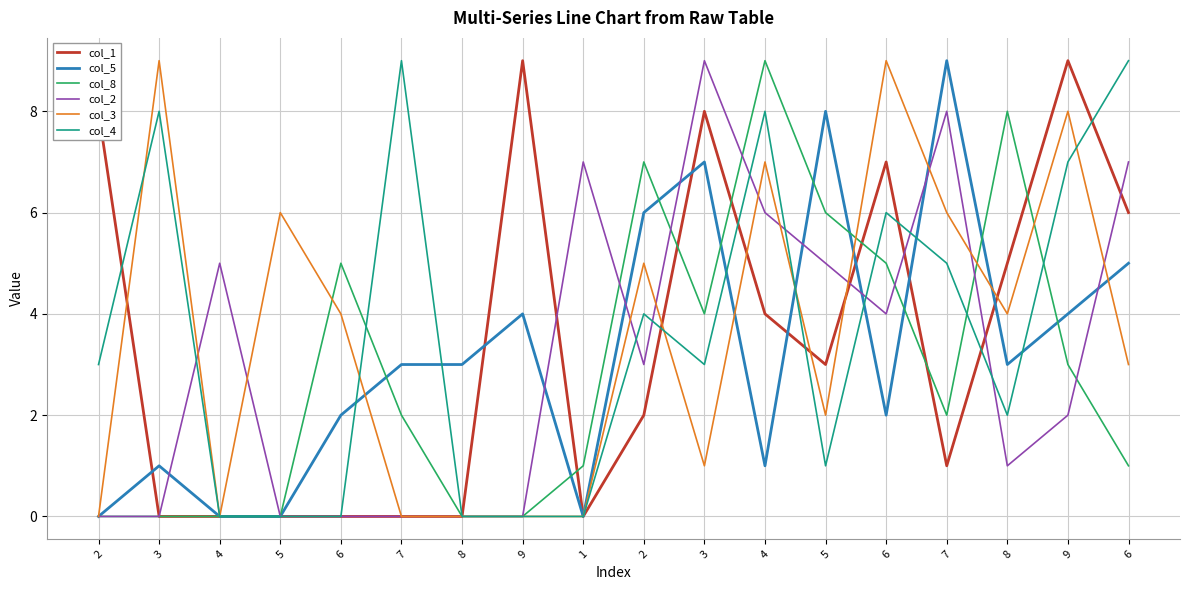

In col_4, how many points are higher than both neighbors (excluding endpoints)?

5